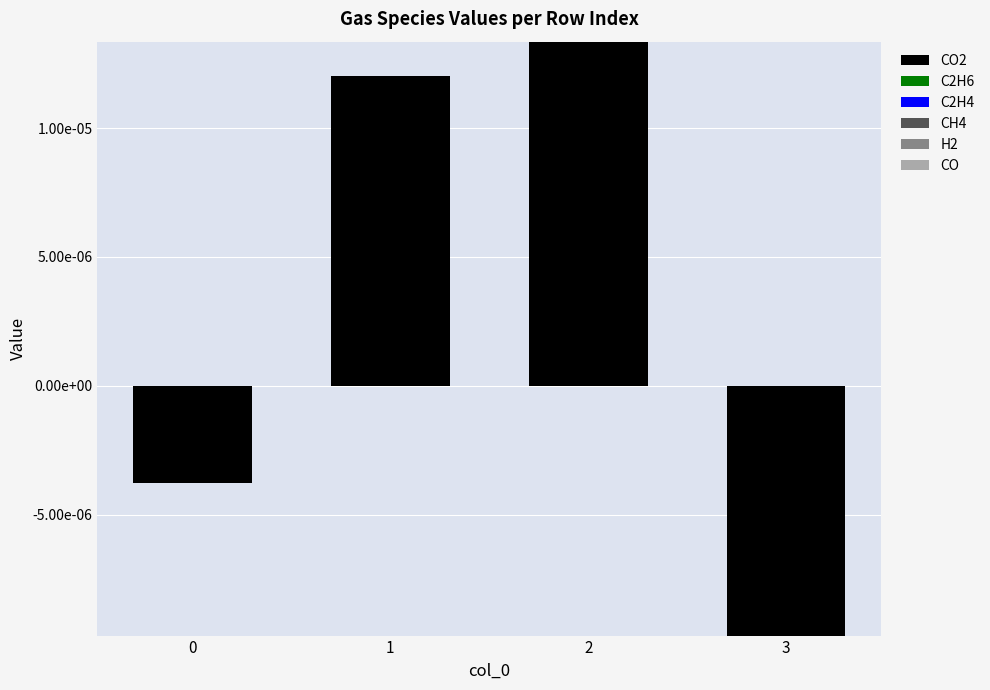

Which series has the widest spread of values?

CO2